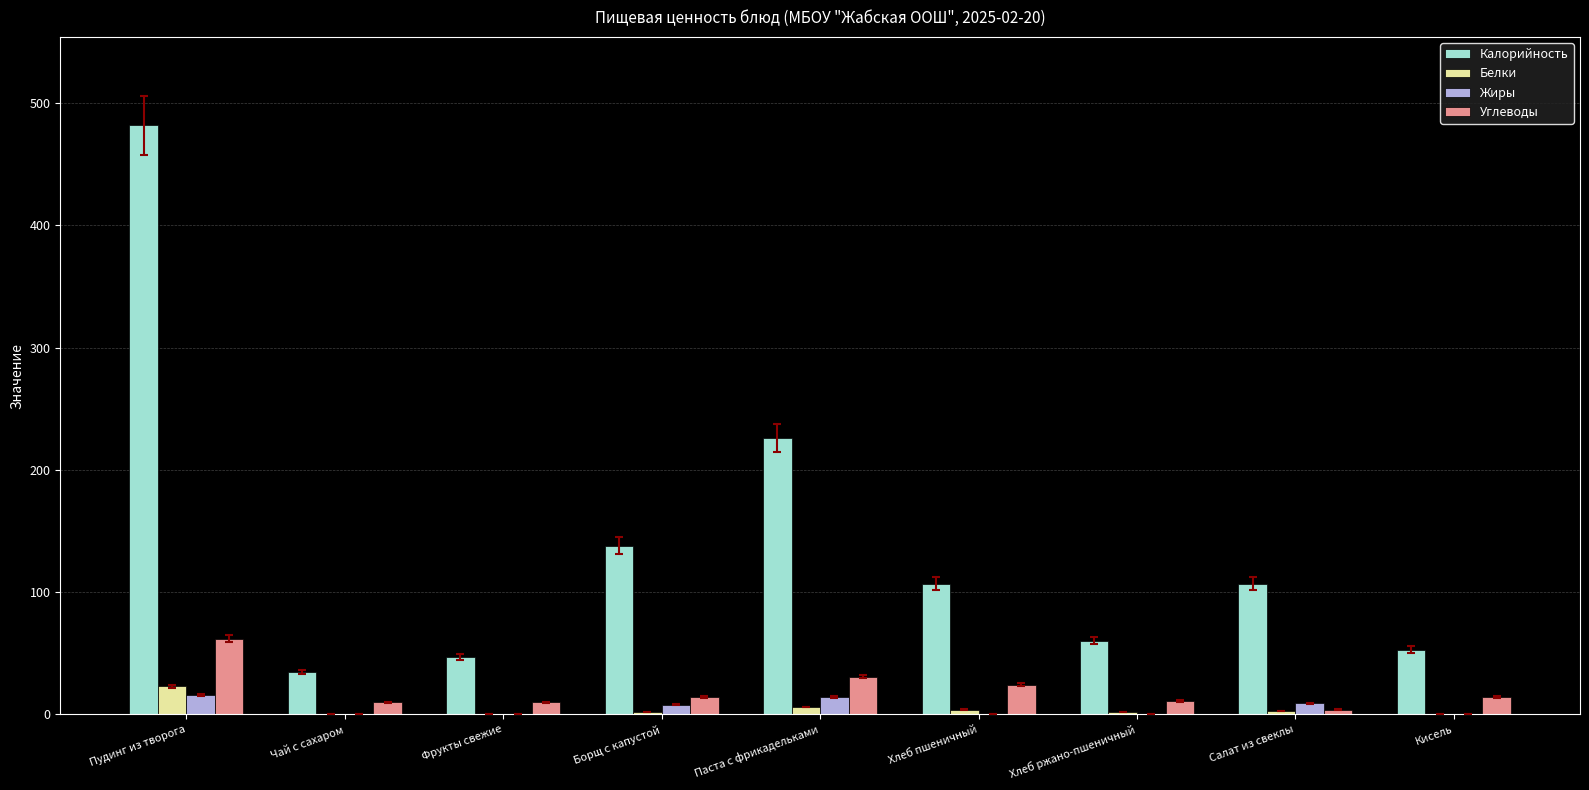

What are all the series names shown in the legend?

Калорийность, Белки, Жиры, Углеводы